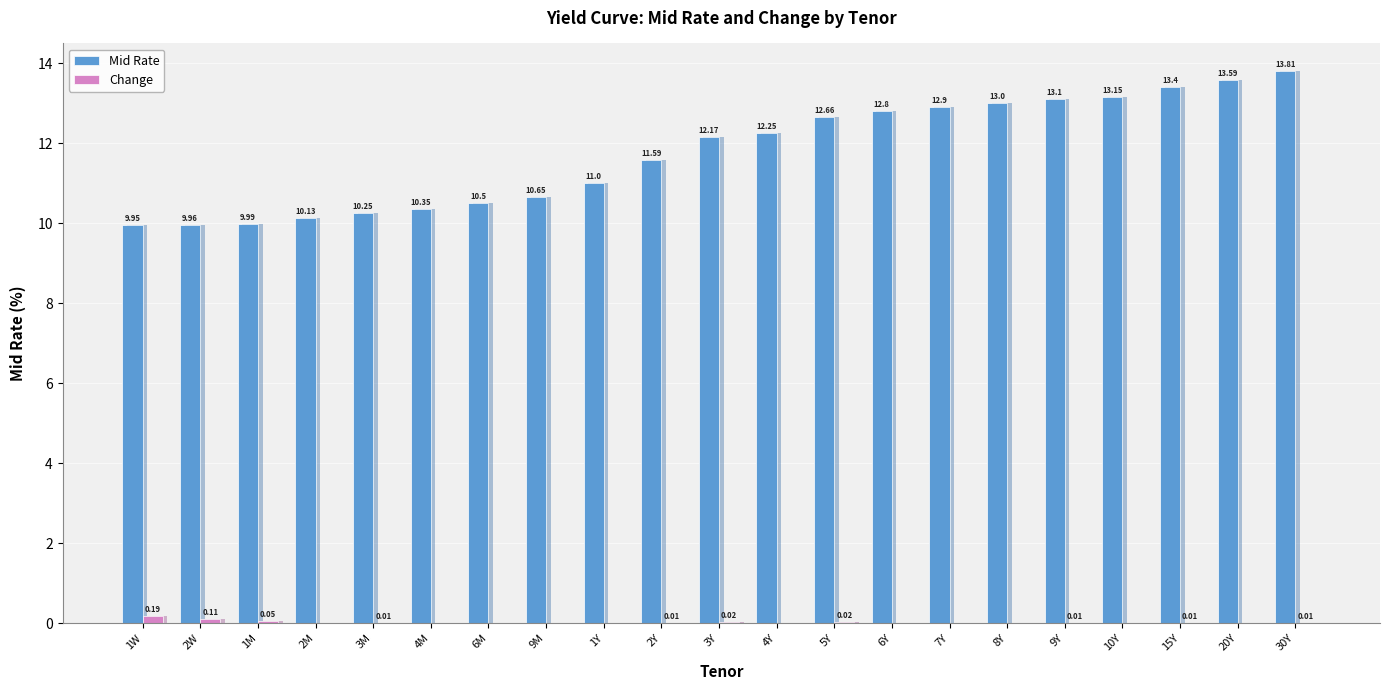

What is the sum of the Mid Rate values at 8Y and 1Y?

24.0